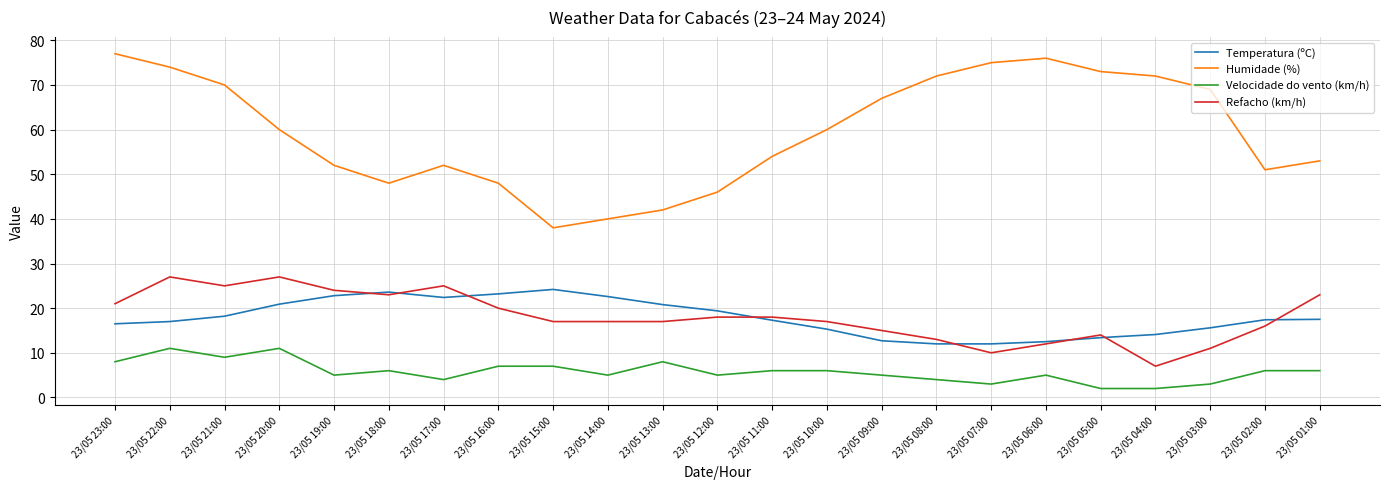

At which category does Humidade (%) reach its first local valley?

23/05 18:00